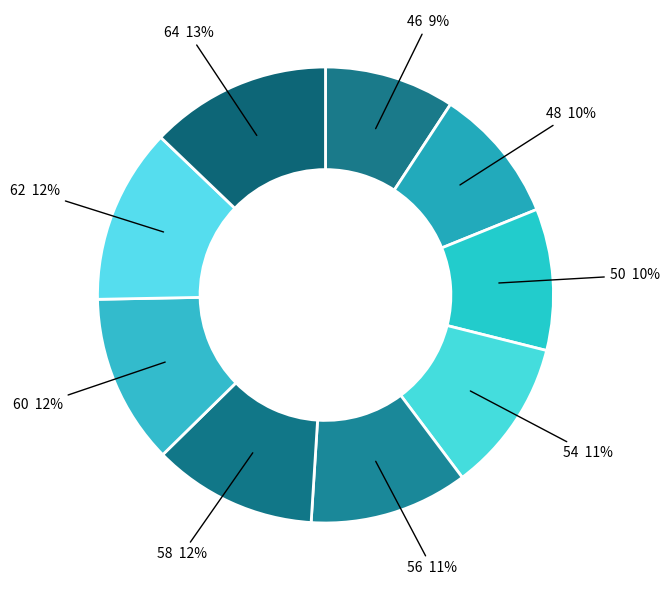

Rank the categories by value from highest to lowest.

64, 62, 60, 58, 56, 54, 50, 48, 46